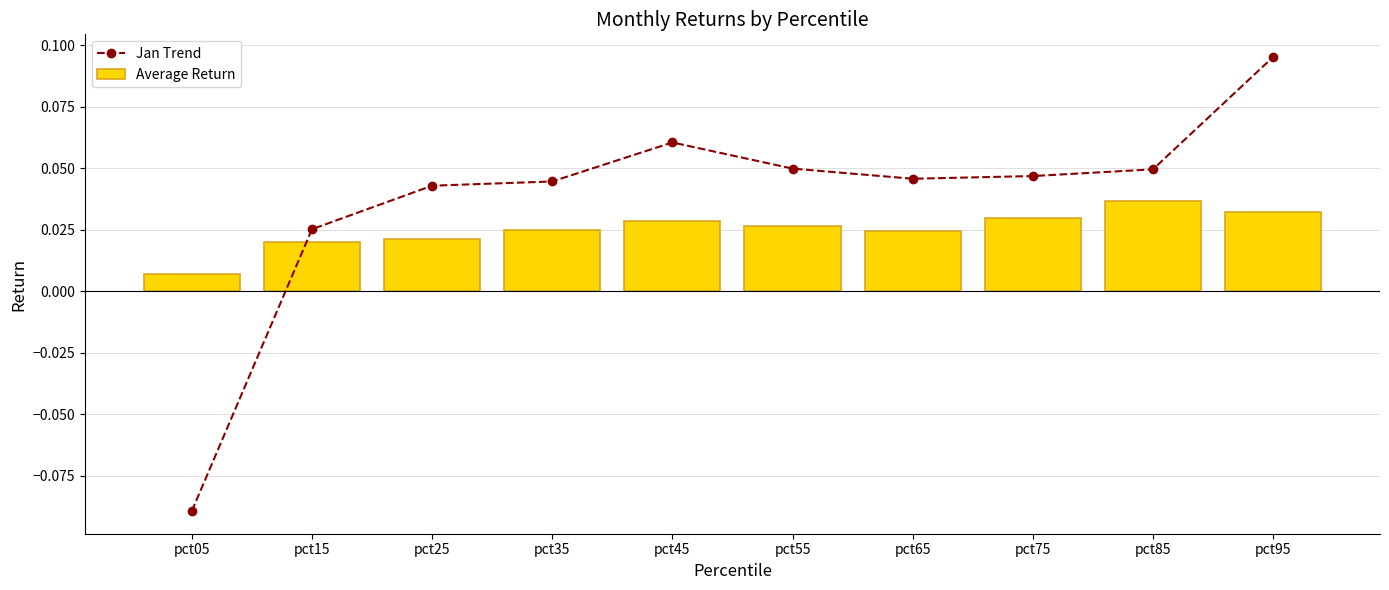

At which label is Jan Trend closest to 0?

pct15